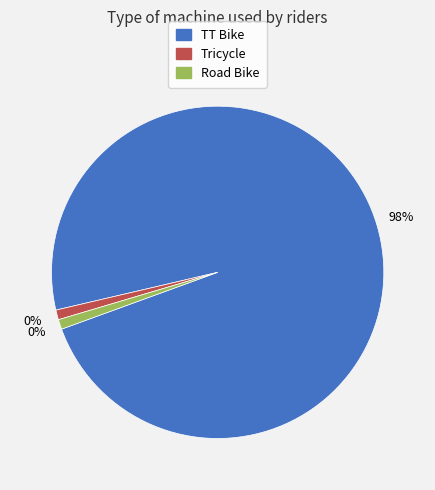

What is the change in value from TT Bike to Road Bike?

-102